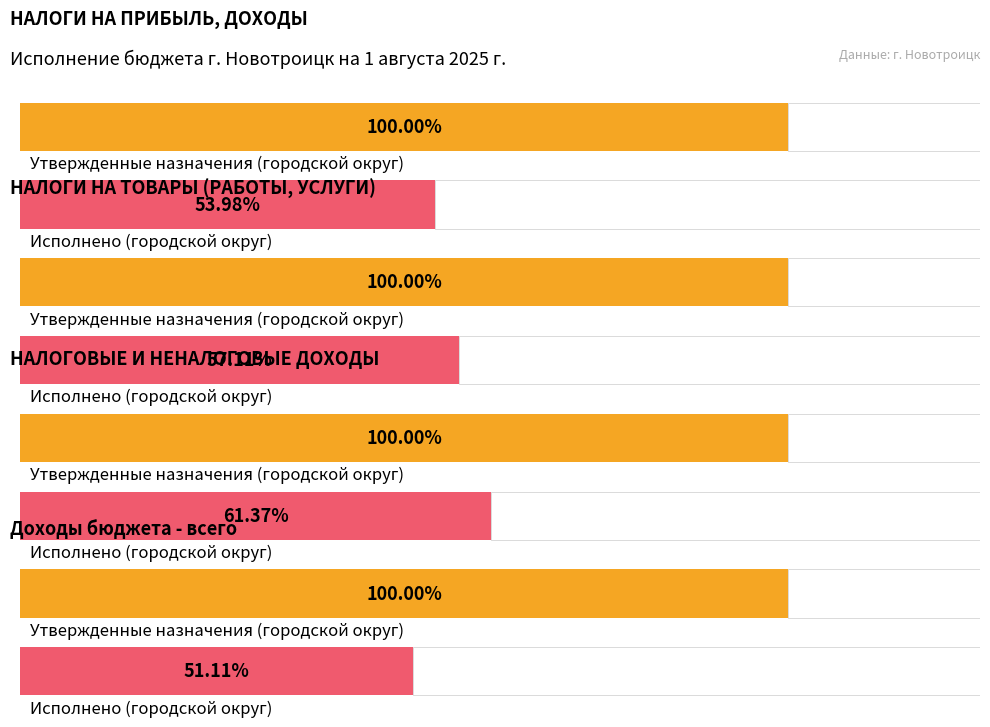

Is it true that Утвержденные назначения (городской округ) equals 3563611980.0 at Доходы бюджета - всего?

True